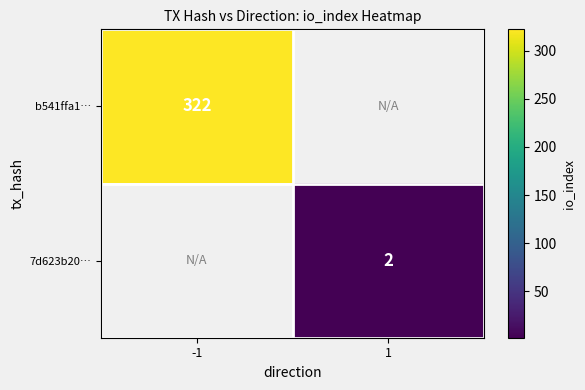

True or false: 7d623b20… has a value of 0.9 at 1.

False